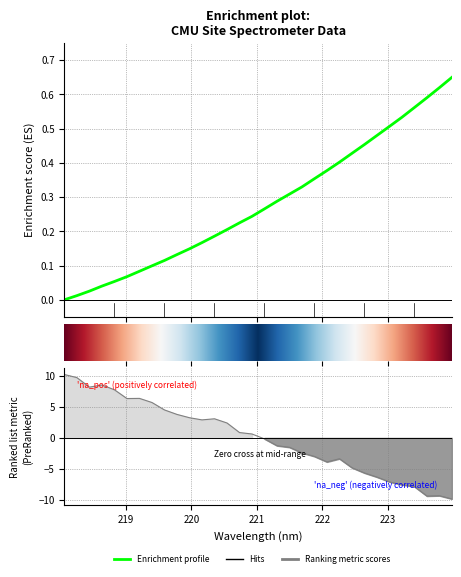

What is the change in value from 219.589 to 223.5987?

+0.5